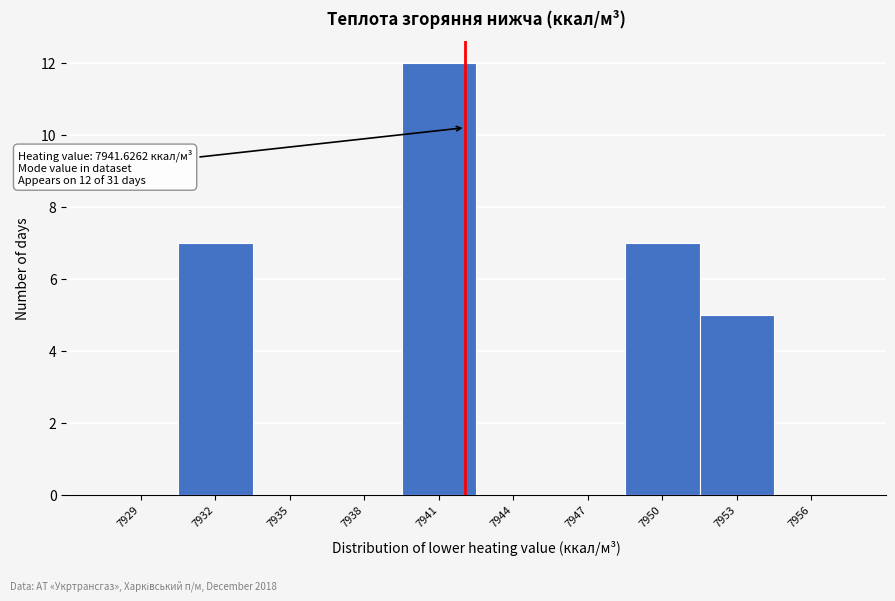

Reading left to right, what are all the values shown in this chart?

7929=0	7932=7	7935=0	7938=0	7941=12	7944=0	7947=0	7950=7	7953=5	7956=0